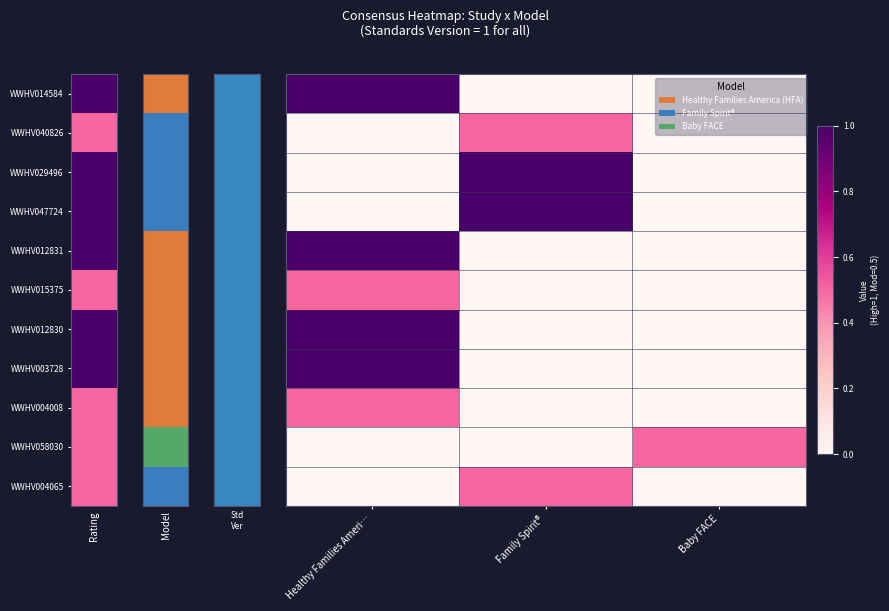

List the series in order of their peak value, lowest first.

WWHV040826, WWHV015375, WWHV004008, WWHV058030, WWHV004065, WWHV014584, WWHV029496, WWHV047724, WWHV012831, WWHV012830, WWHV003728